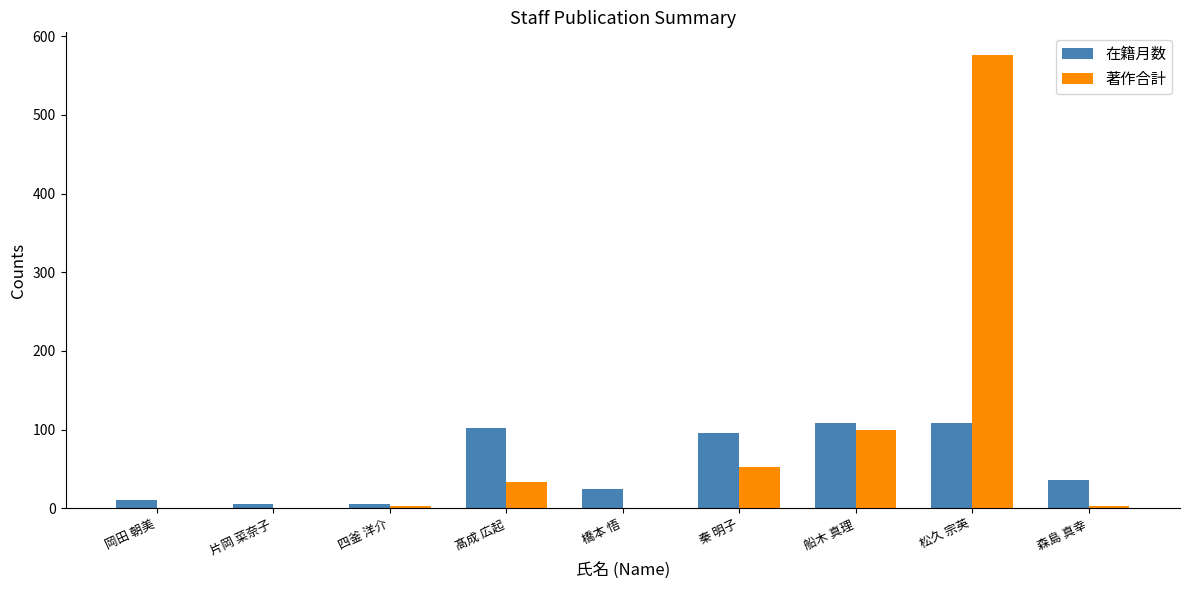

What value does the 著作合計 series have at 秦 明子?

53